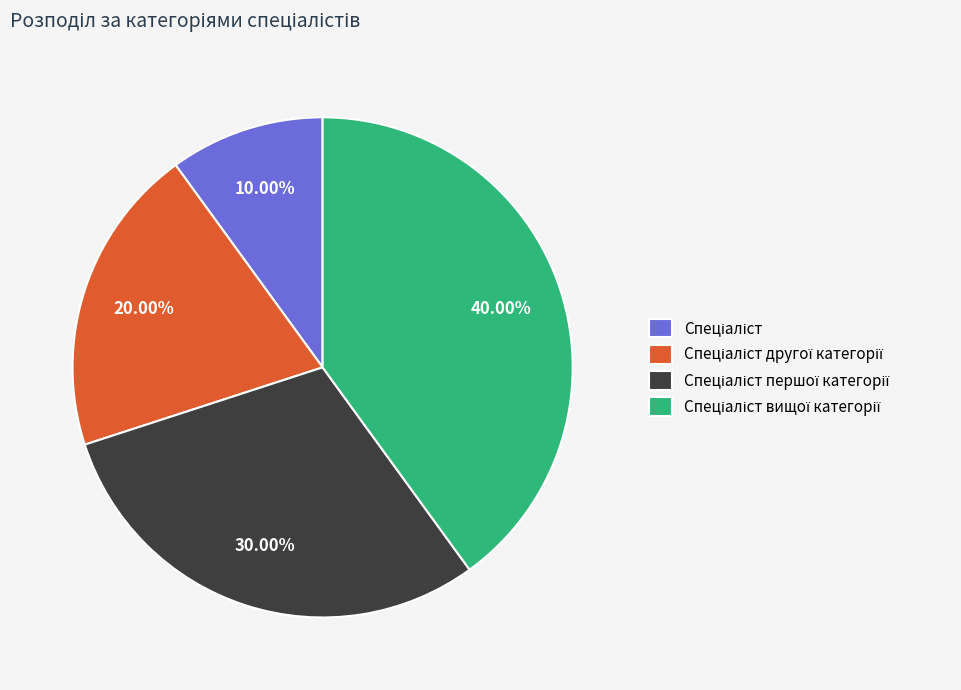

Is there any slice that represents more than half of the pie?

No